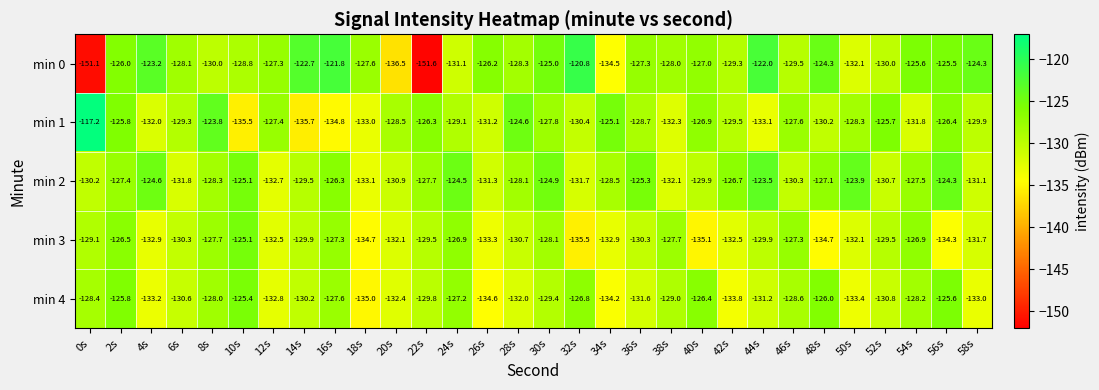

What is the sum of the min 3 values at 34s and 26s?

-266.2